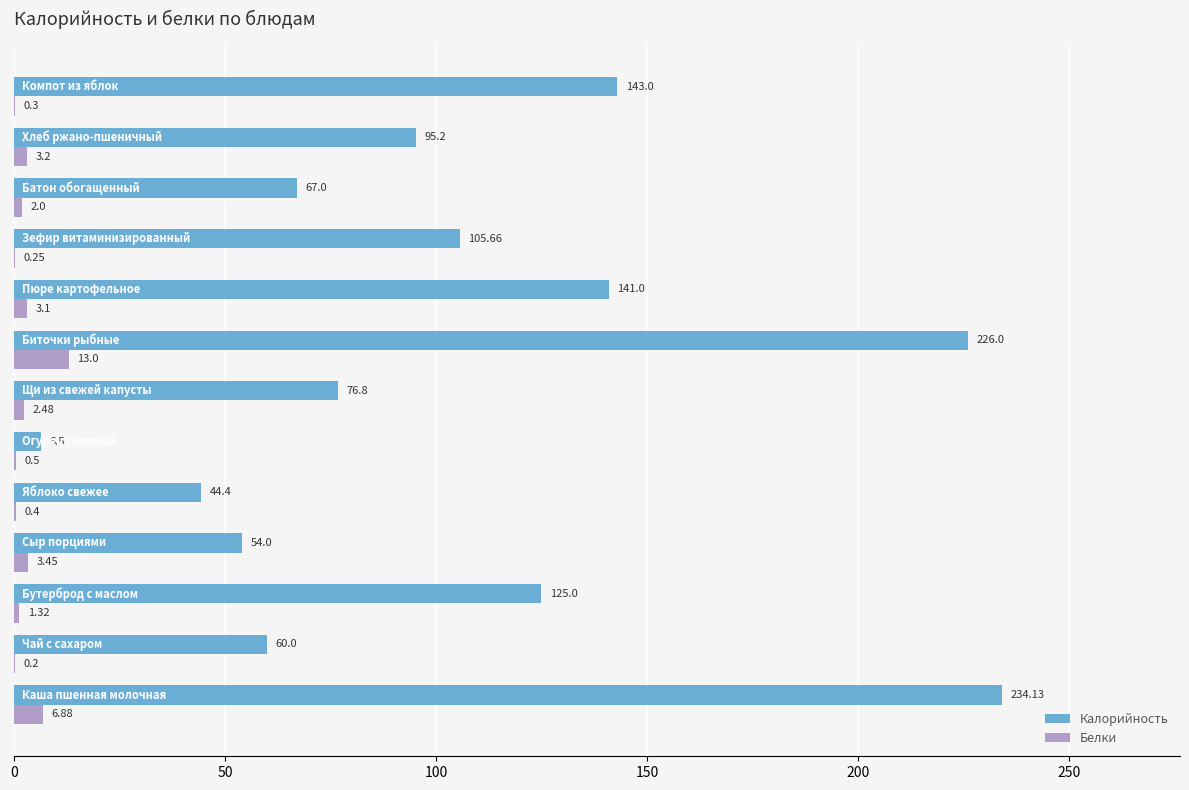

What is the sum of all Калорийность values?

1378.7